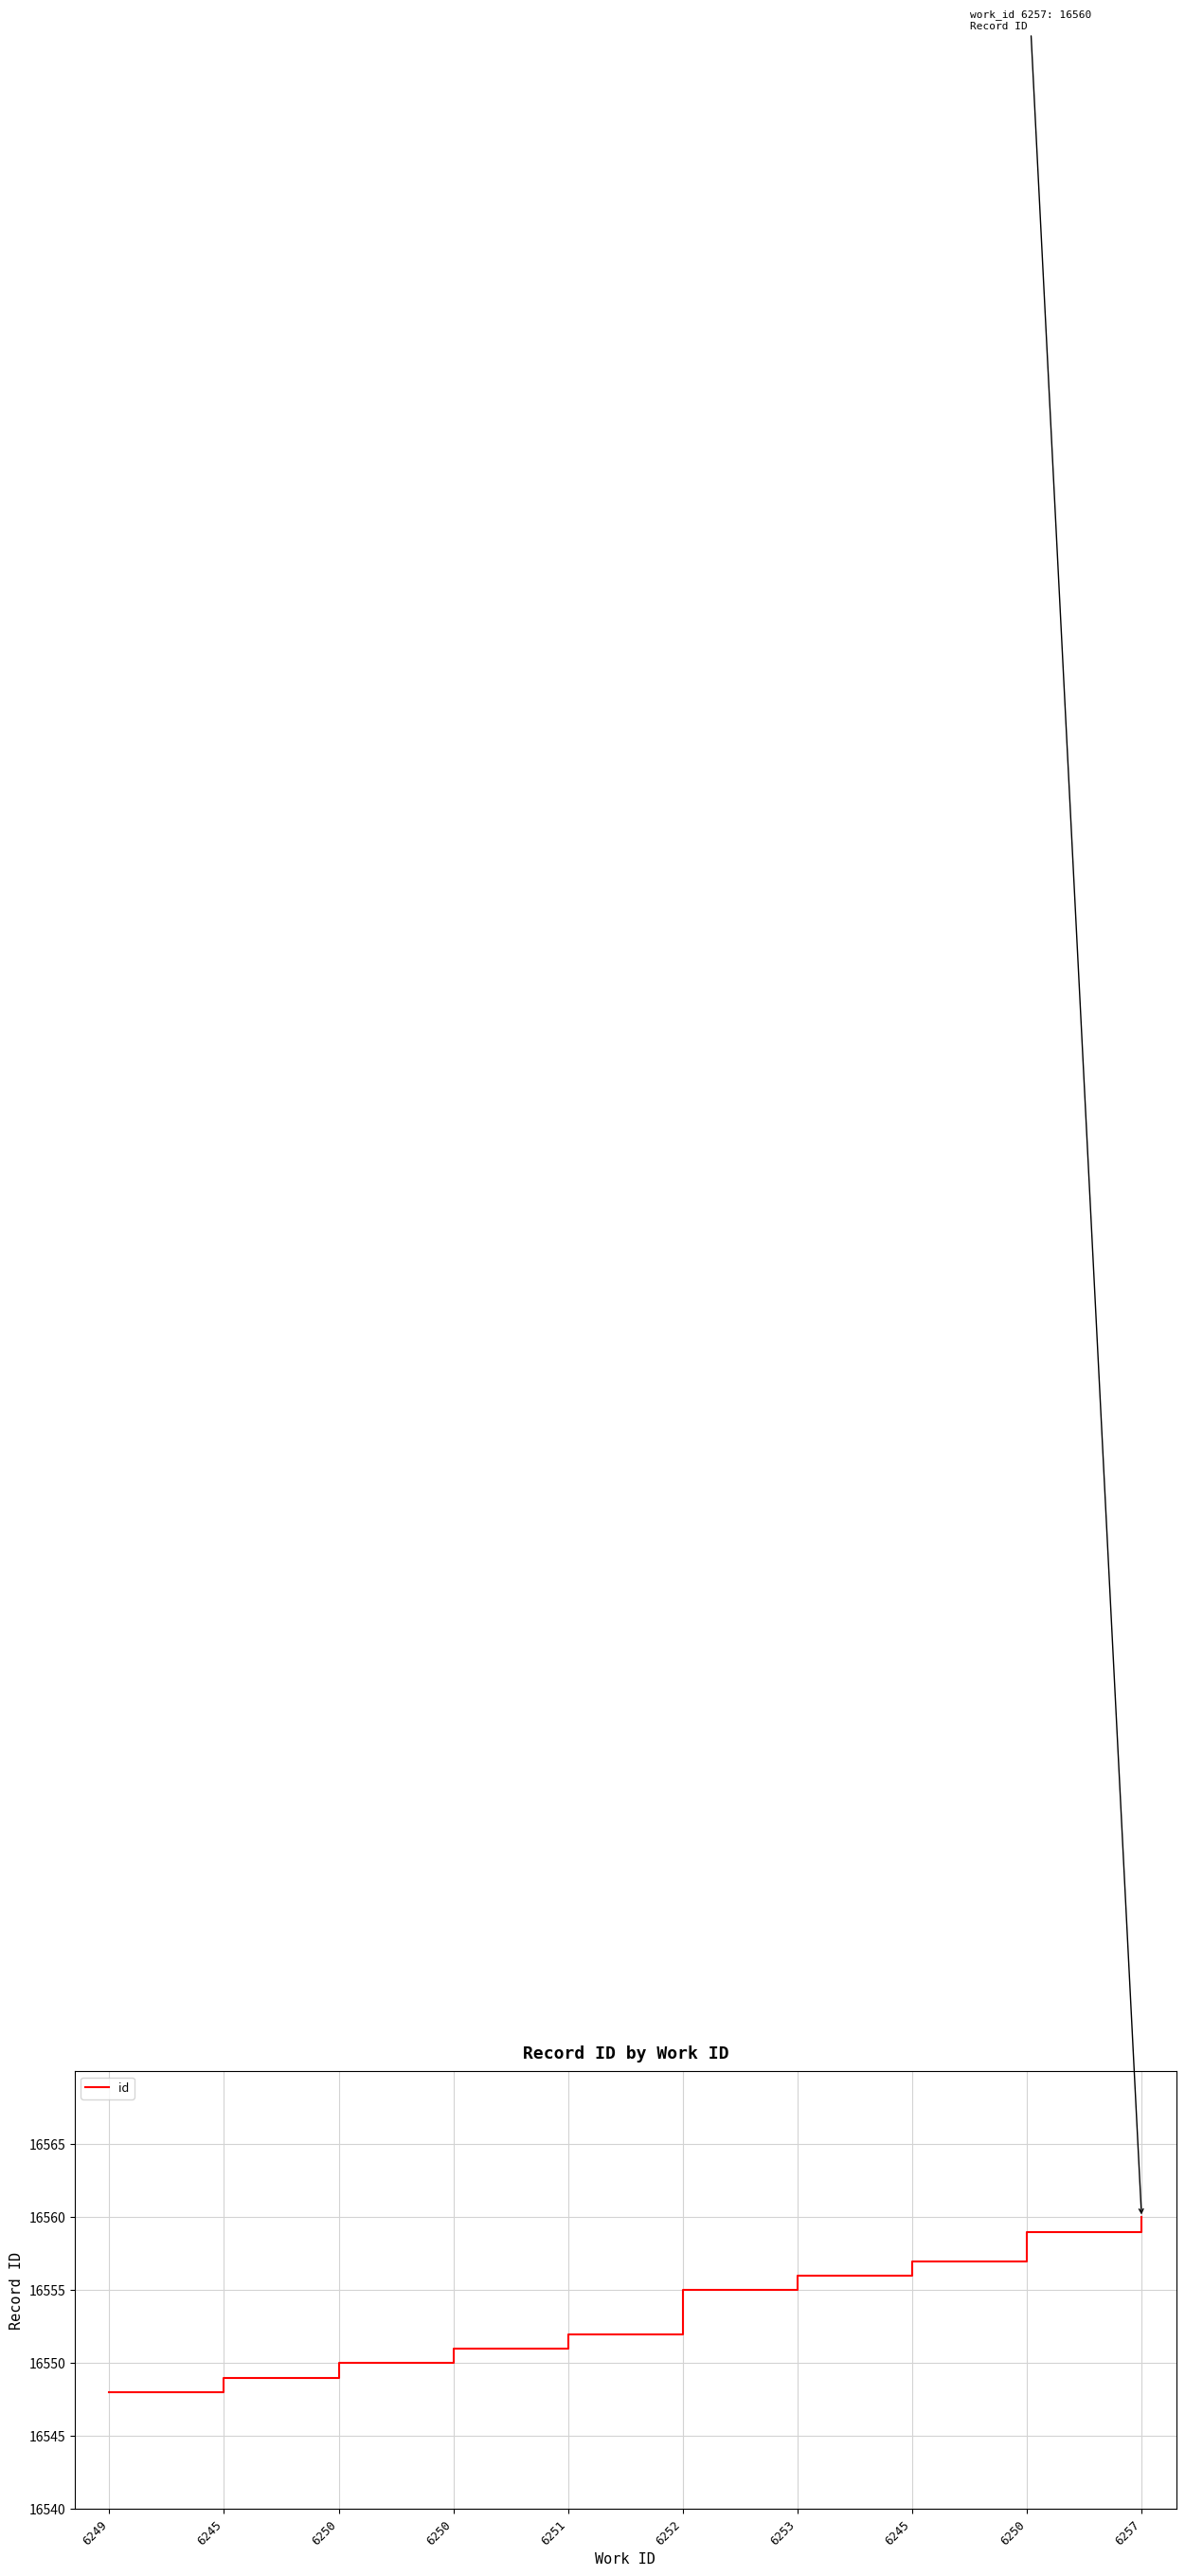

What is the change in value from 6250 to 6250?

+1